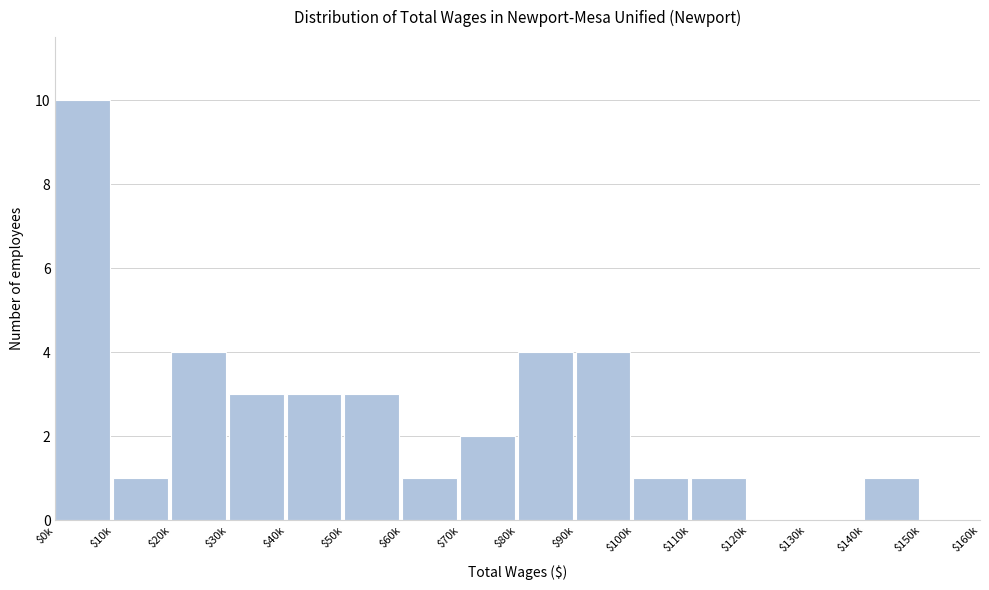

The chart shows a value of -6 at $150k. True or false?

False